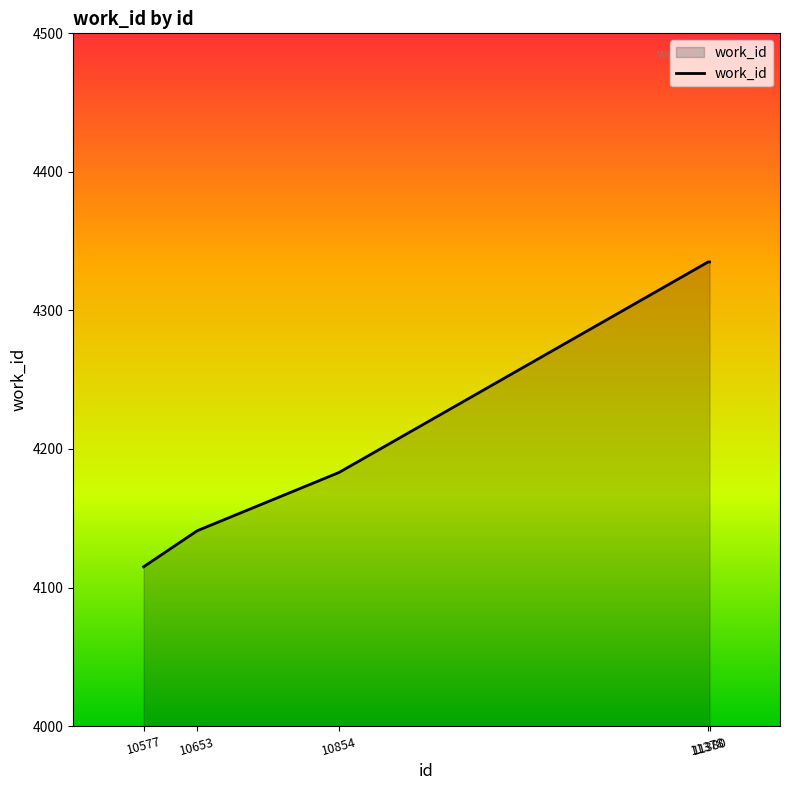

What is the sum of all values?

21109